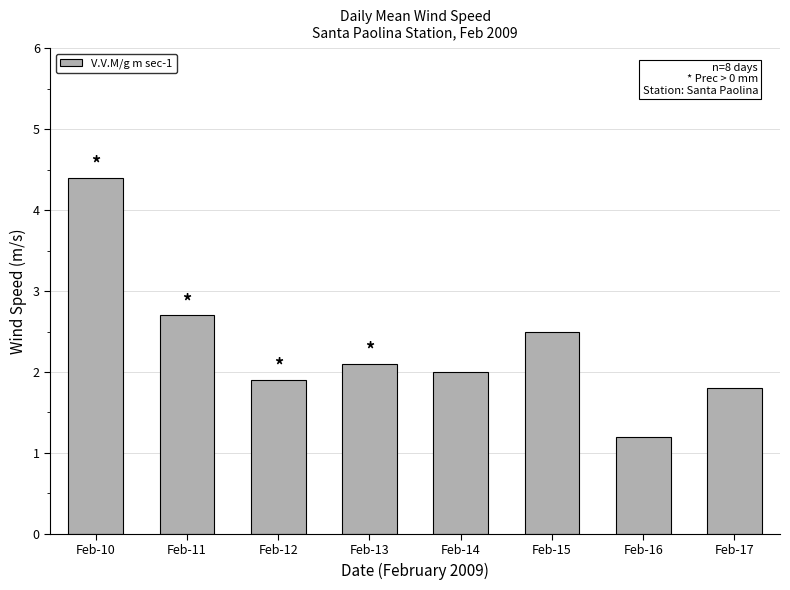

What is the difference between the maximum and second lowest values?

2.6